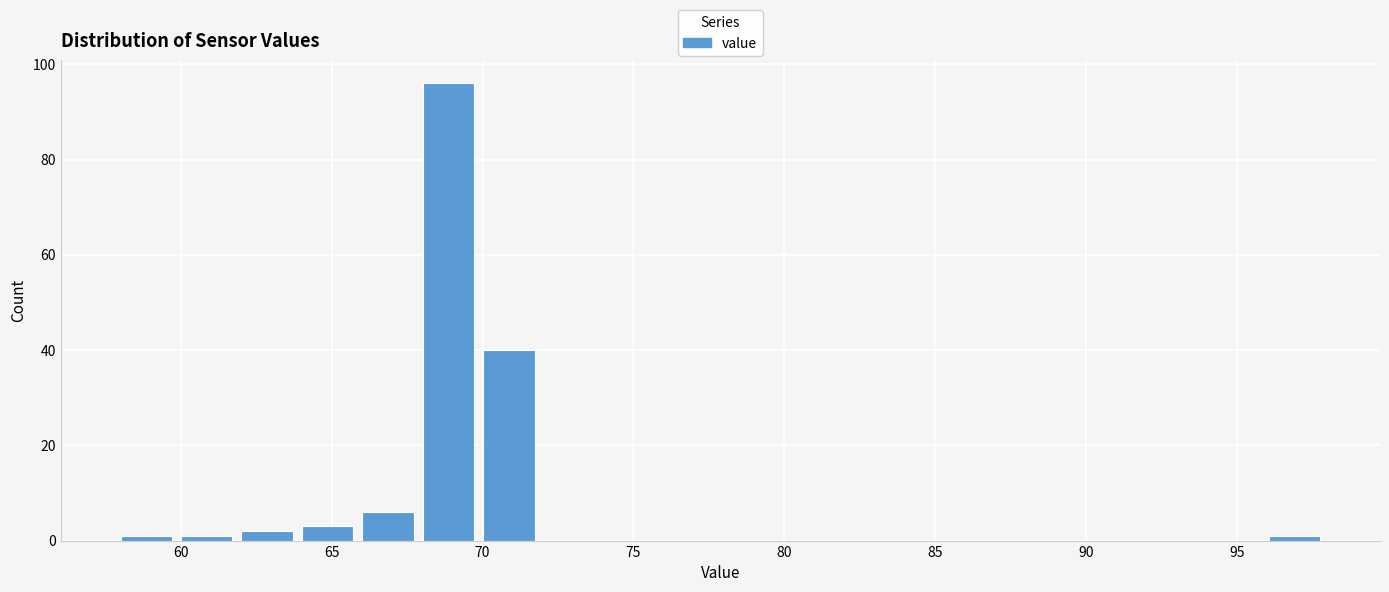

Reading left to right, transcribe this chart: for each bar, give the range it covers on the x-axis and its height. Neither the bar edges nor the heights are printed on the chart, so give them approximately, as read against the axes.

58 to 60: under 2
60 to 62: under 2
62 to 64: 2
64 to 66: 4
66 to 68: 6
68 to 70: 96
70 to 72: 40
72 to 74: 0
74 to 76: 0
76 to 78: 0
78 to 80: 0
80 to 82: 0
82 to 84: 0
84 to 86: 0
86 to 88: 0
88 to 90: 0
90 to 92: 0
92 to 94: 0
94 to 96: 0
96 to 98: under 2